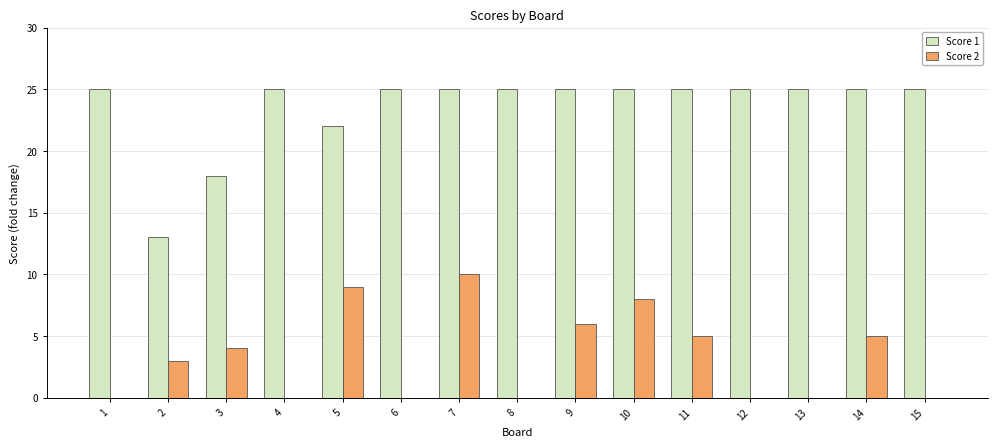

Reading left to right, list all the values displayed in this chart.

Score 1: 25	13	18	25	22	25	25	25	25	25	25	25	25	25	25
Score 2: 0	3	4	0	9	0	10	0	6	8	5	0	0	5	0